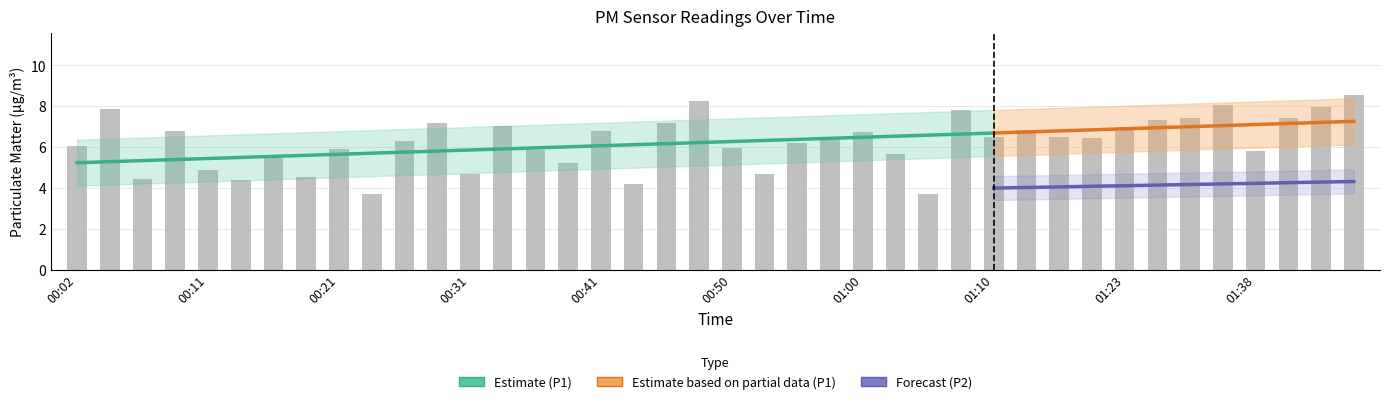

Which has a higher value, 00:55 or 01:23?

01:23